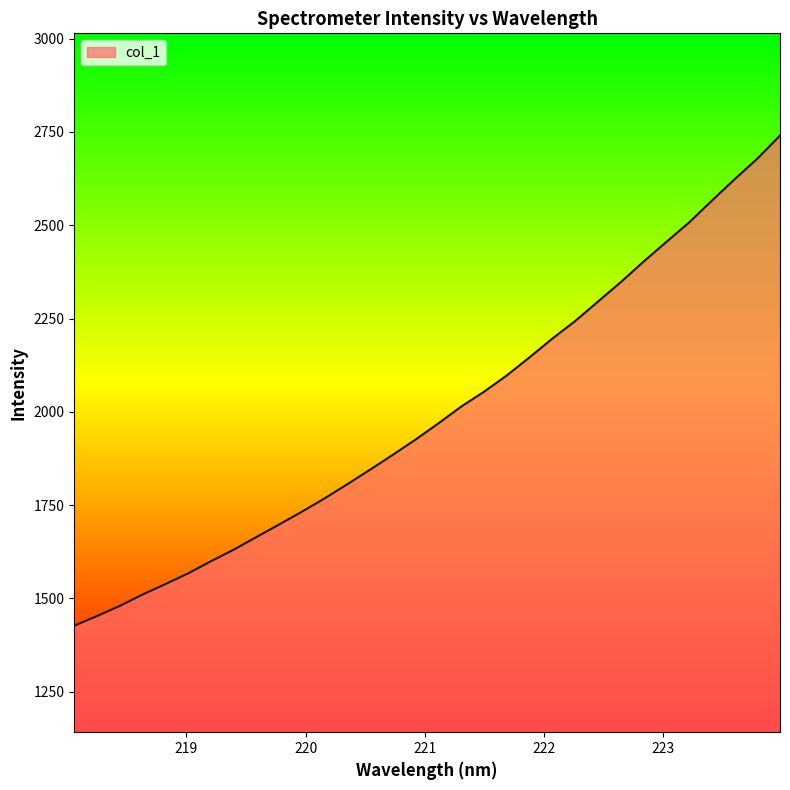

What is the difference between the second highest and second lowest values?

1225.1